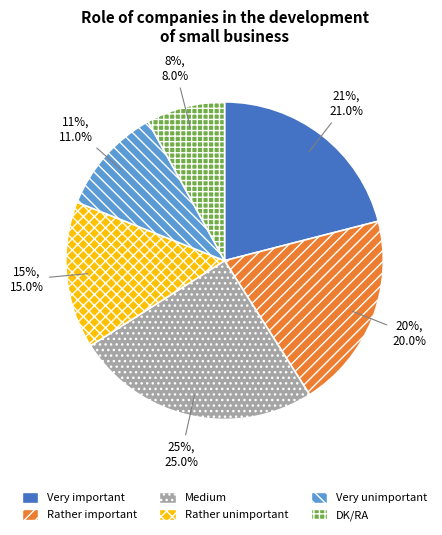

Is there a majority slice in this chart?

No